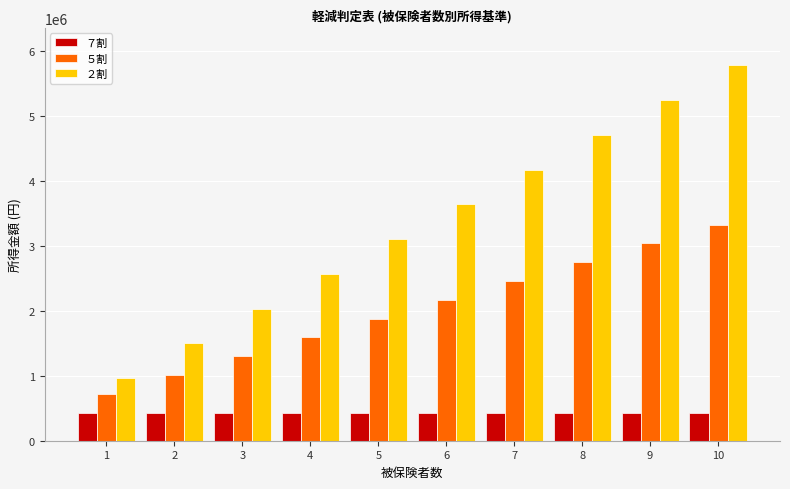

Reading right to left, what are all the values shown in this chart?

７割: 430000	430000	430000	430000	430000	430000	430000	430000	430000	430000
５割: 3330000	3040000	2750000	2460000	2170000	1880000	1590000	1300000	1010000	720000
２割: 5780000	5245000	4710000	4175000	3640000	3105000	2570000	2035000	1500000	965000